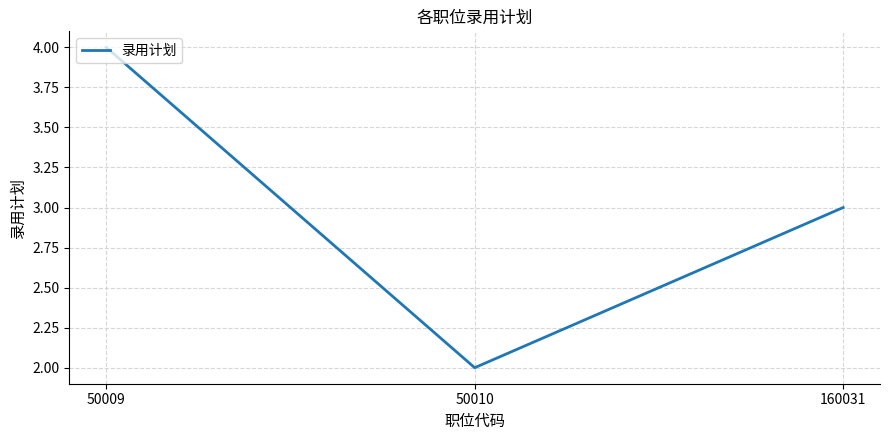

Rank the categories by value from lowest to highest.

50010, 160031, 50009